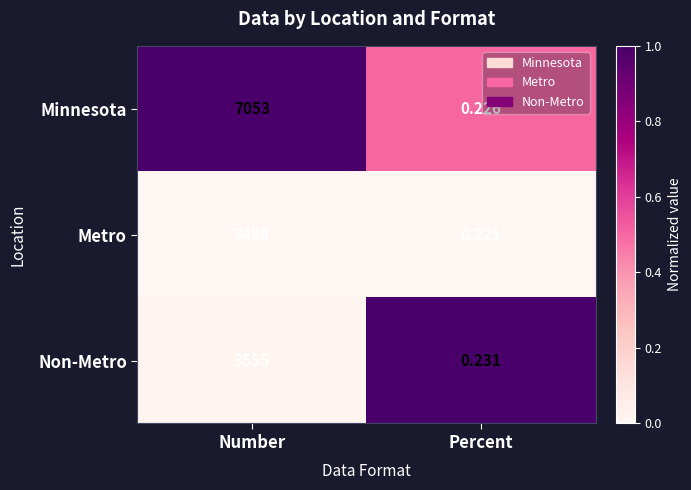

Which category has the highest value in the Non-Metro series?

Number